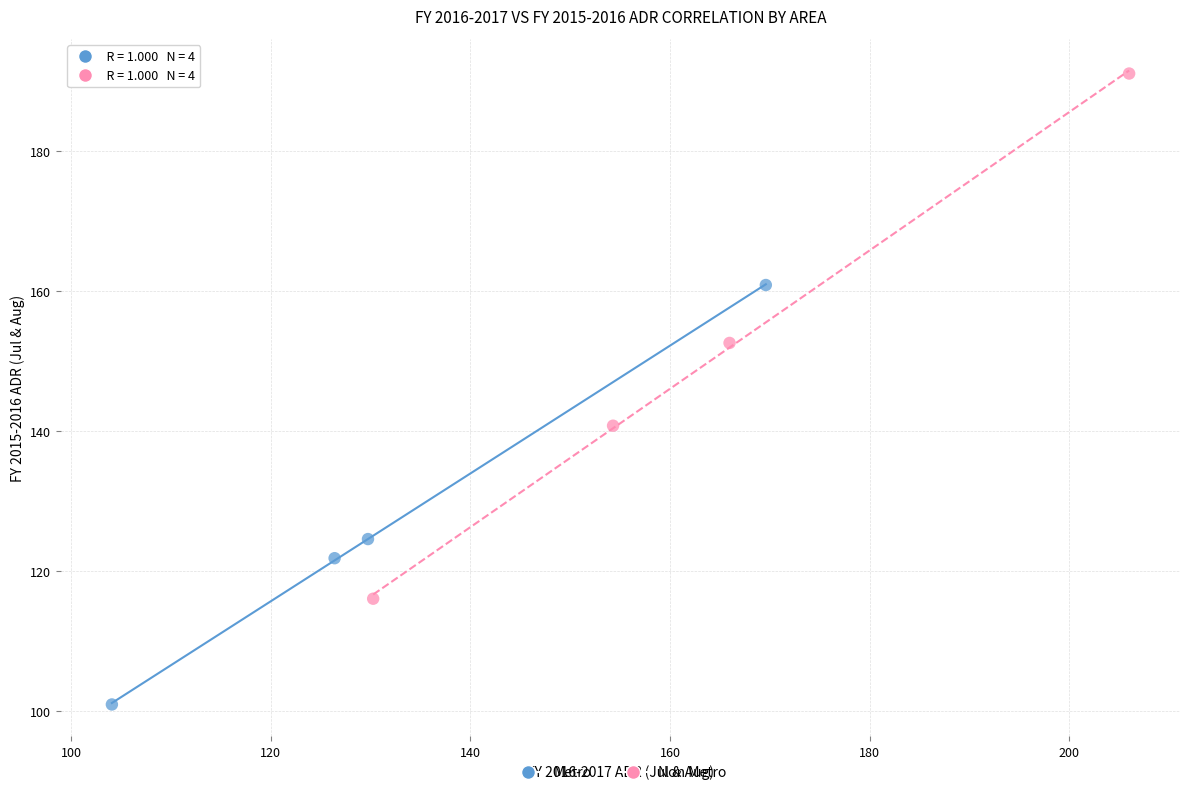

What are all the series names shown in the legend?

Metro, Non Metro